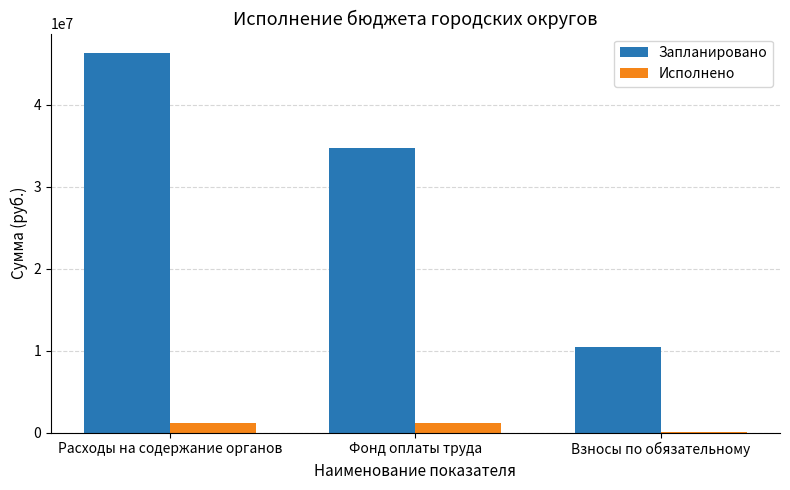

What is the maximum value for Исполнено?

1209585.3